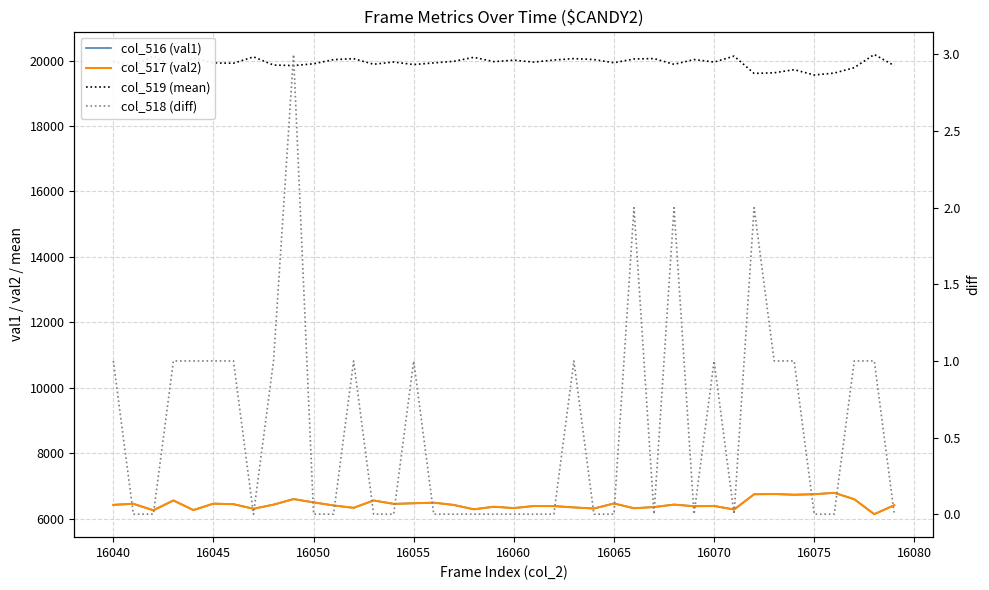

True or false: col_518 (diff) and col_519 (mean) intersect in this chart.

False